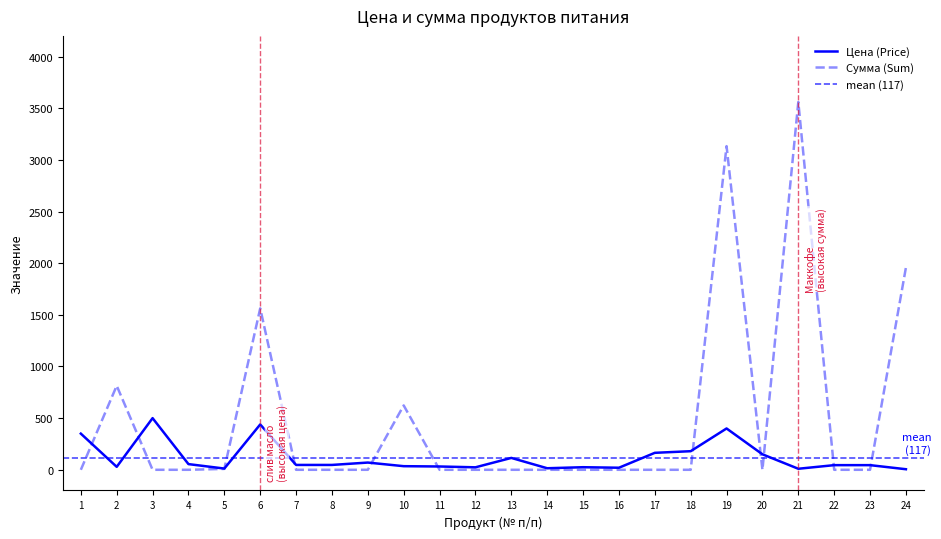

Which series ends up on top after the final intersection of Цена (Price) and Сумма (Sum)?

Сумма (Sum)